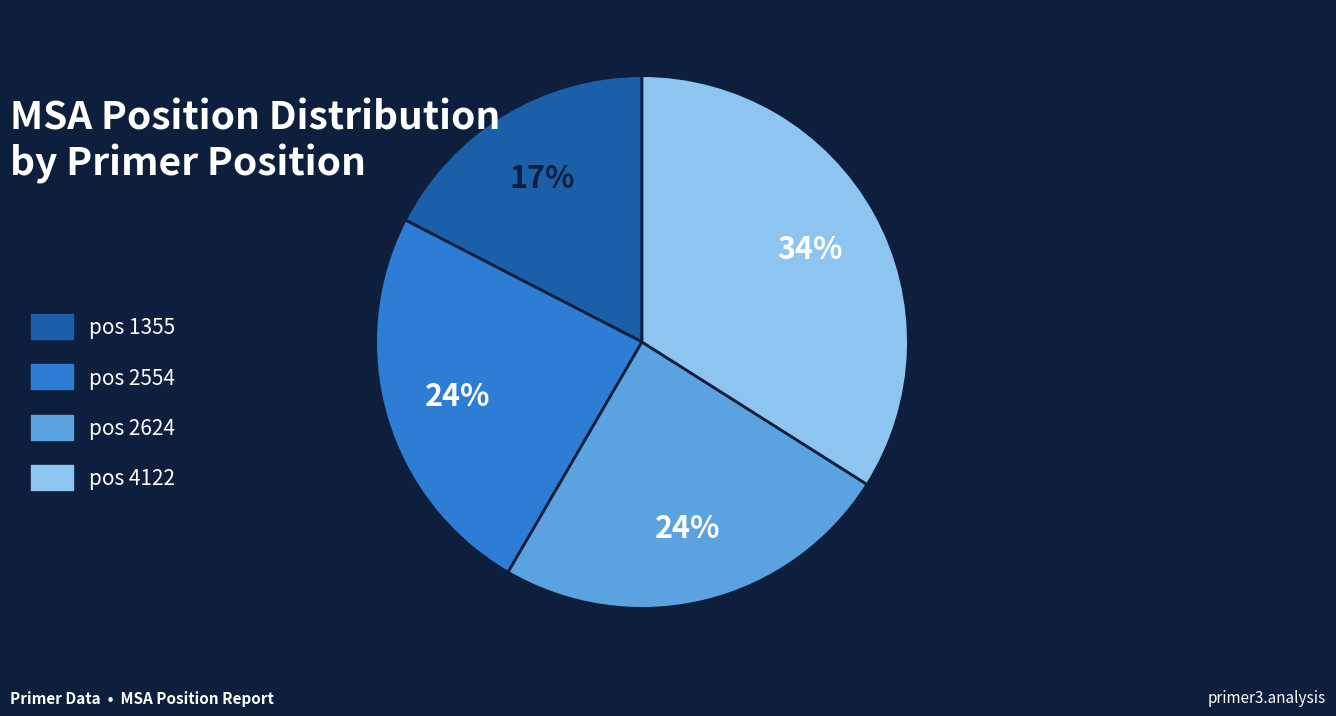

To the nearest percent, what is the difference between the largest and smallest slice percentages?

17%